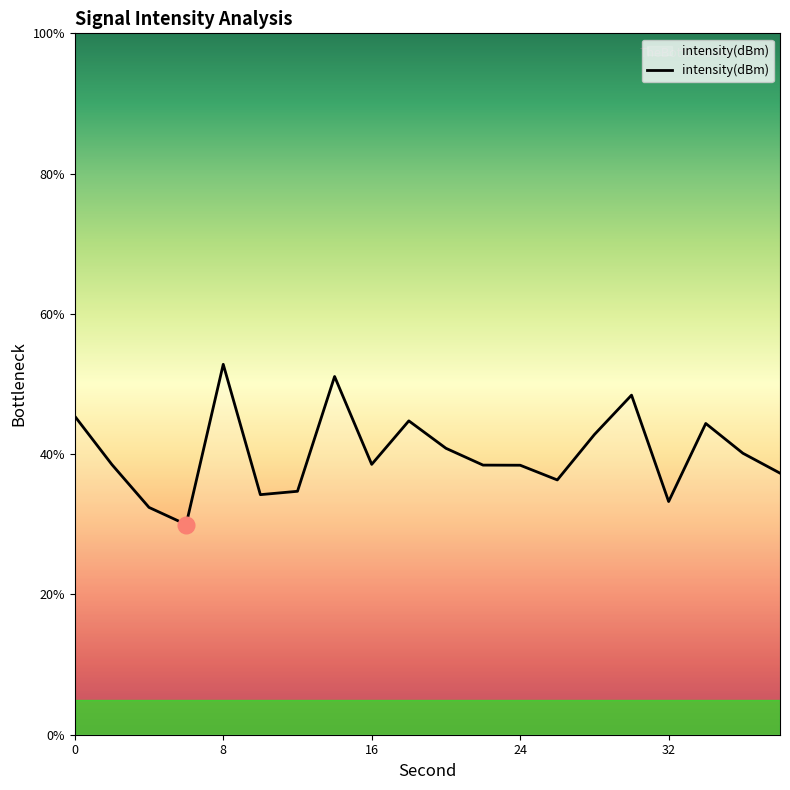

What is the smallest value displayed?

30.0